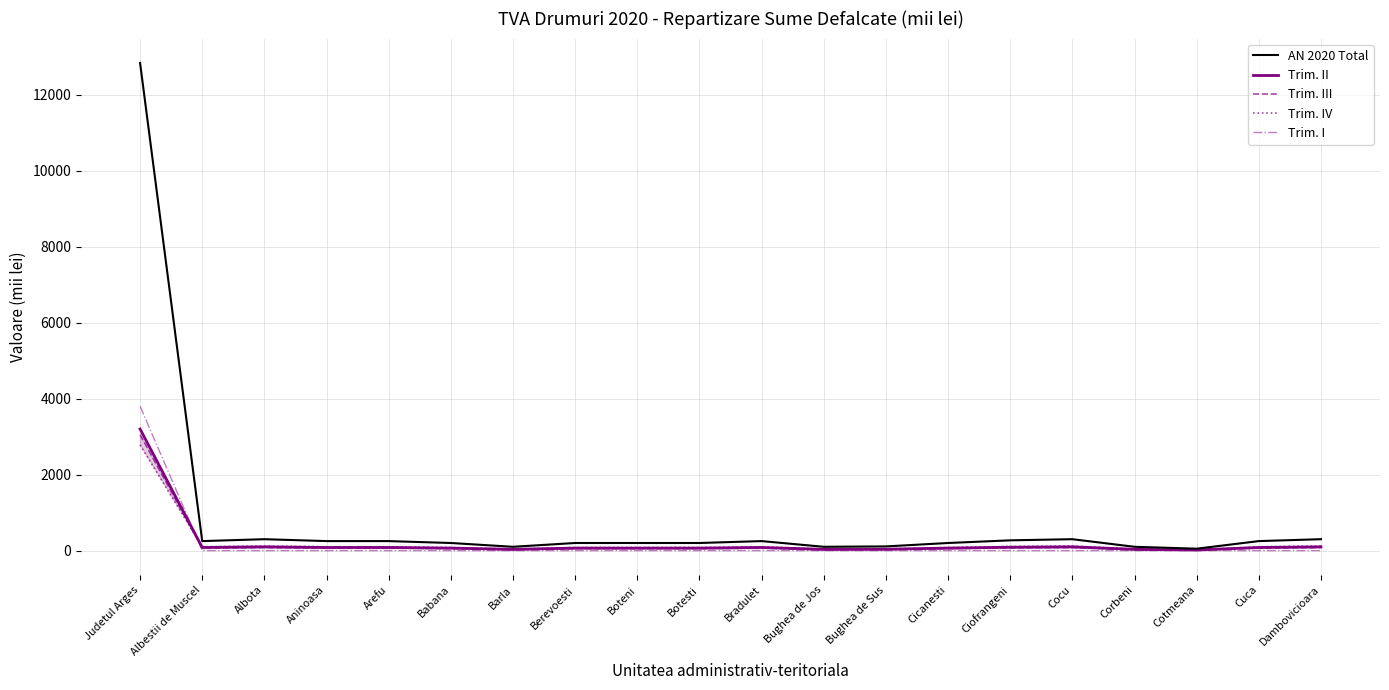

What value does the Trim. III series have at Ciofrangeni?

72.7